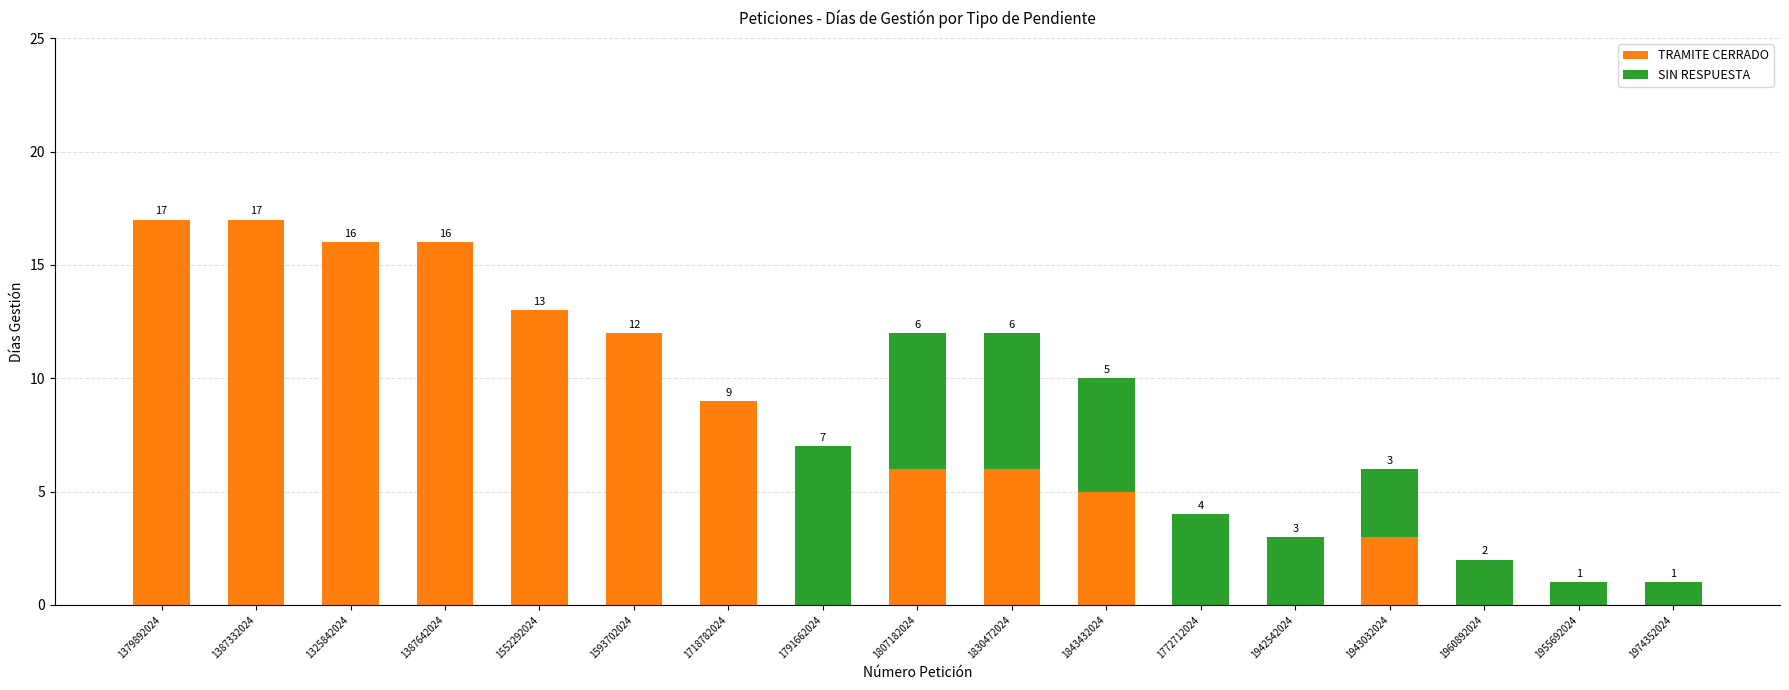

What is the maximum value for TRAMITE CERRADO?

17